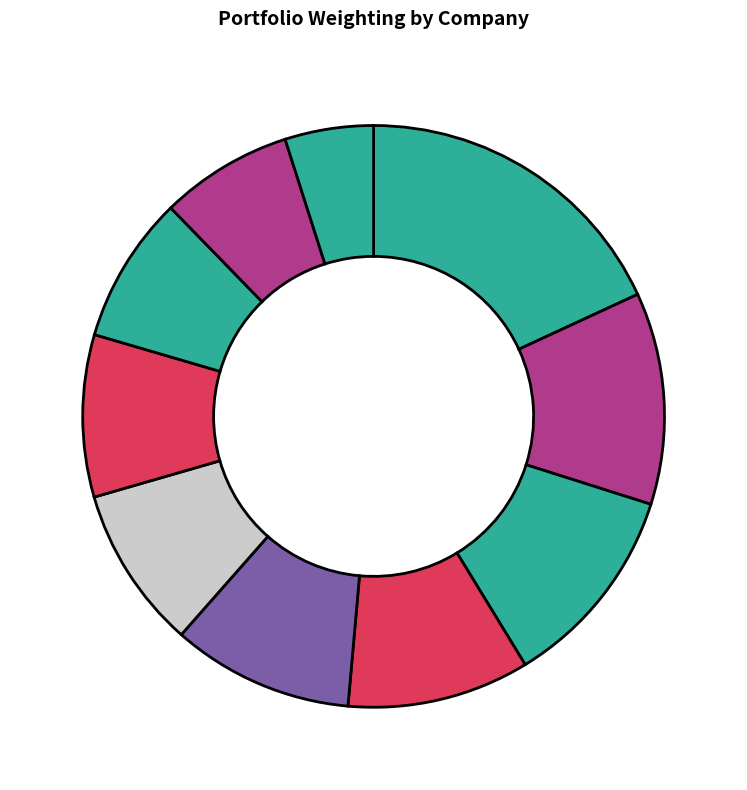

How many slices are in this pie chart?

10